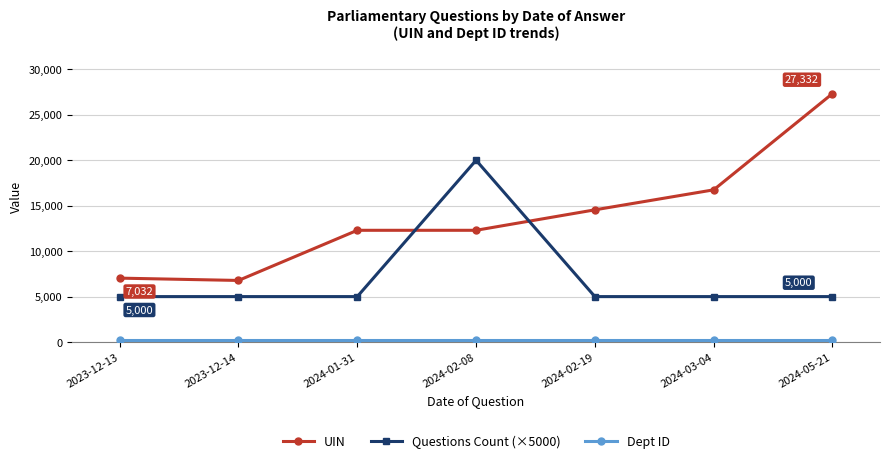

What is the label of the 2nd point from the right?

2024-03-04